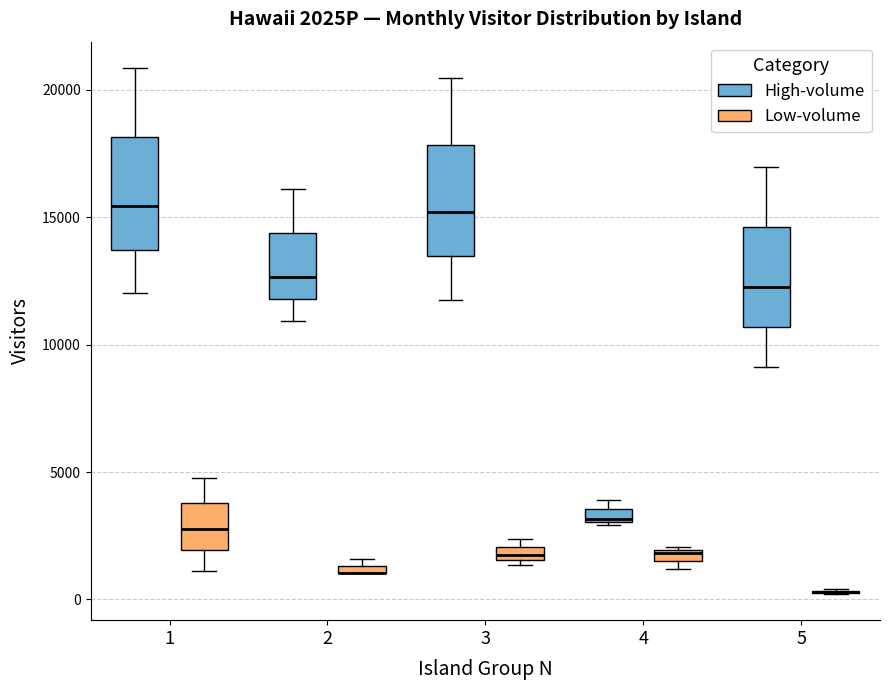

Where is the lower edge of the box for 4 (Low-volume) on the y-axis? The values are not printed on the chart, so give them approximately, as read against the axis.

1500